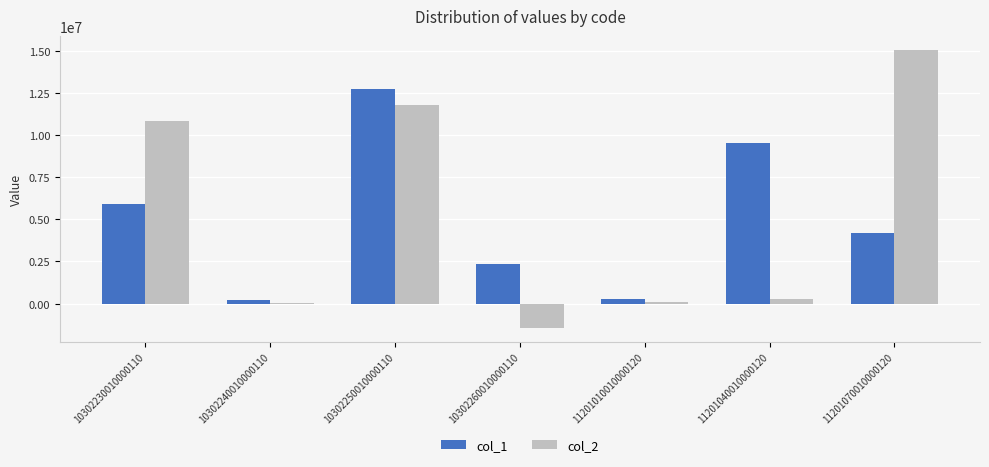

At how many categories does at least one series exceed 13775014?

1